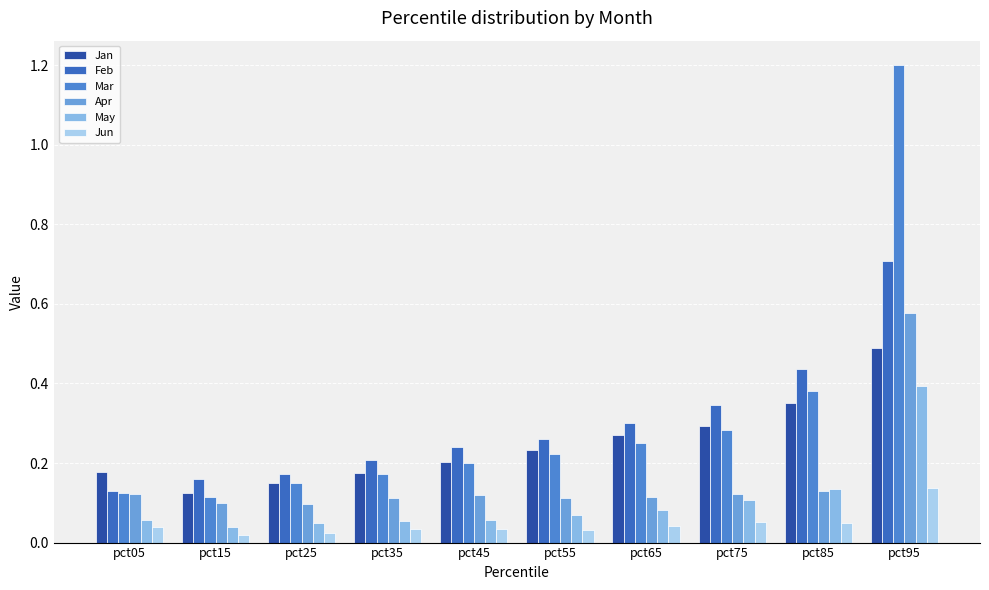

At which label does Mar reach its peak?

pct95